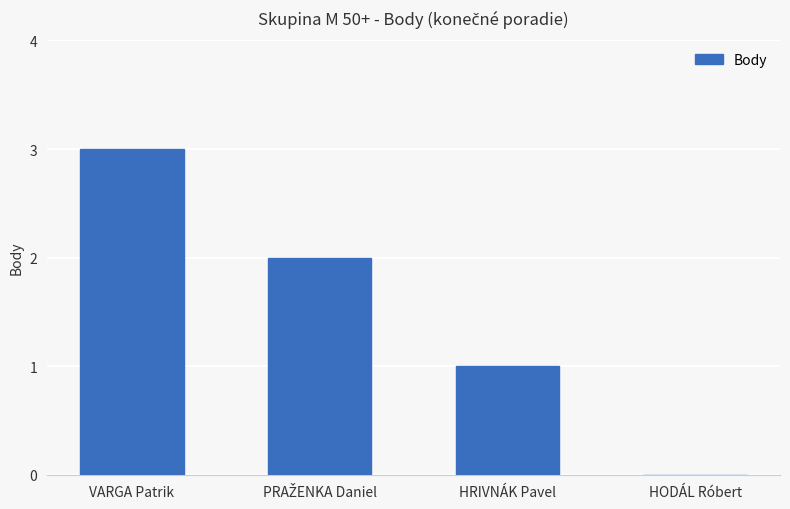

Which category has the highest value across all series?

VARGA Patrik